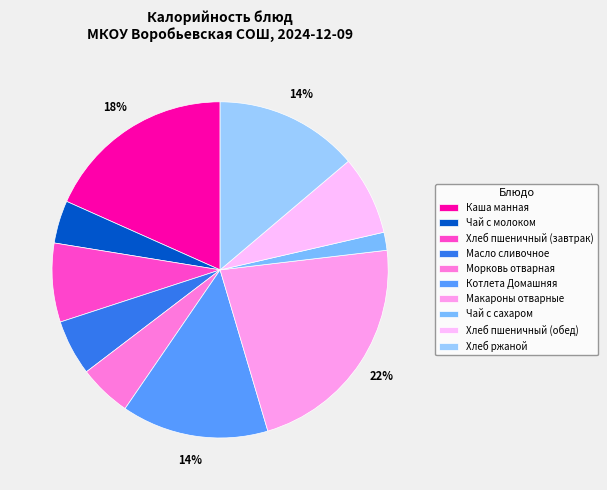

Count the number of slices in the pie.

10